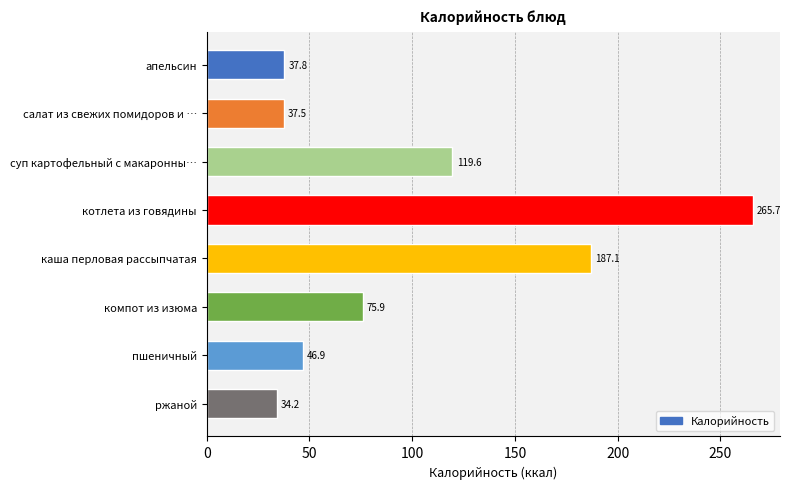

What position from the bottom is ржаной?

1